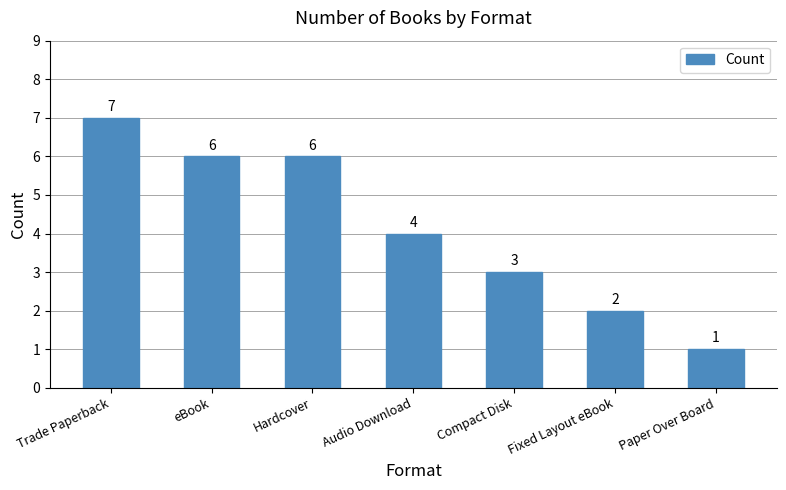

What is the change in value from Trade Paperback to Fixed Layout eBook?

-5